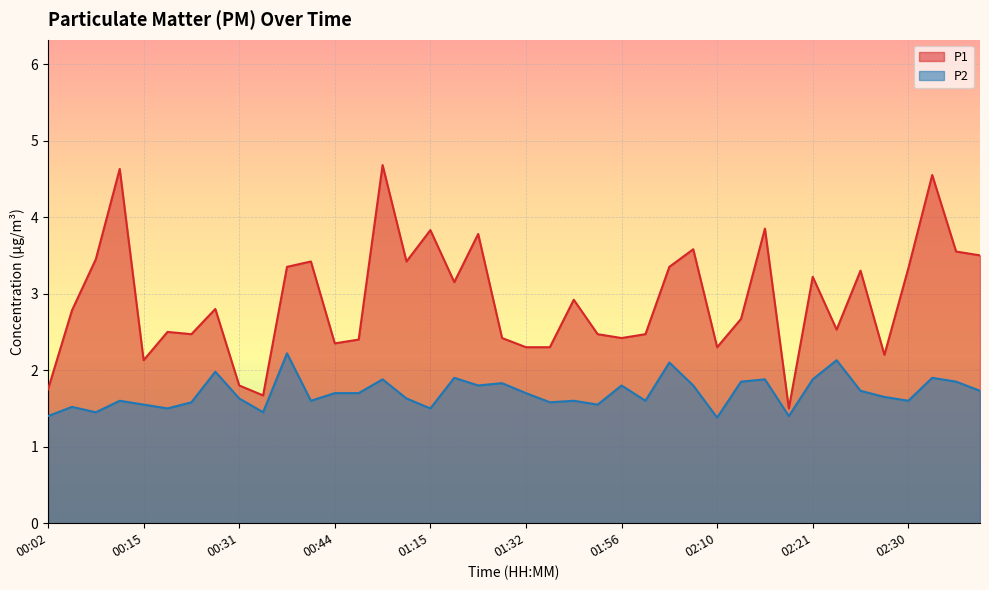

What is the value of the P2 point at the 28th from the left?

1.8